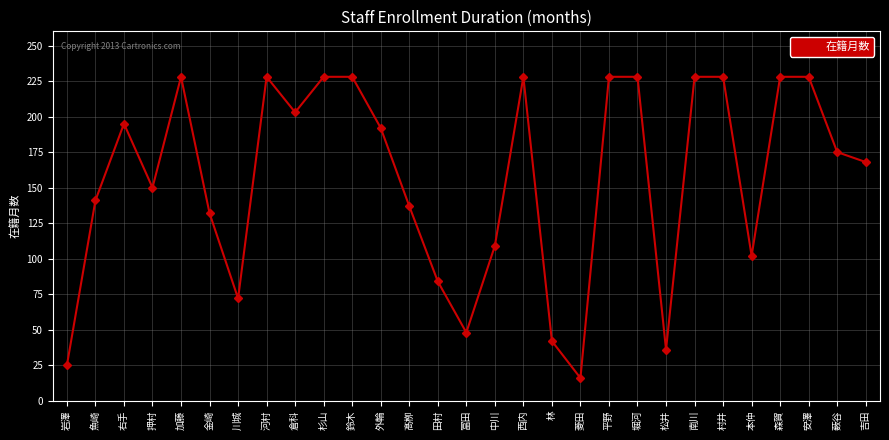

At which category does the data reach its first local valley?

押村